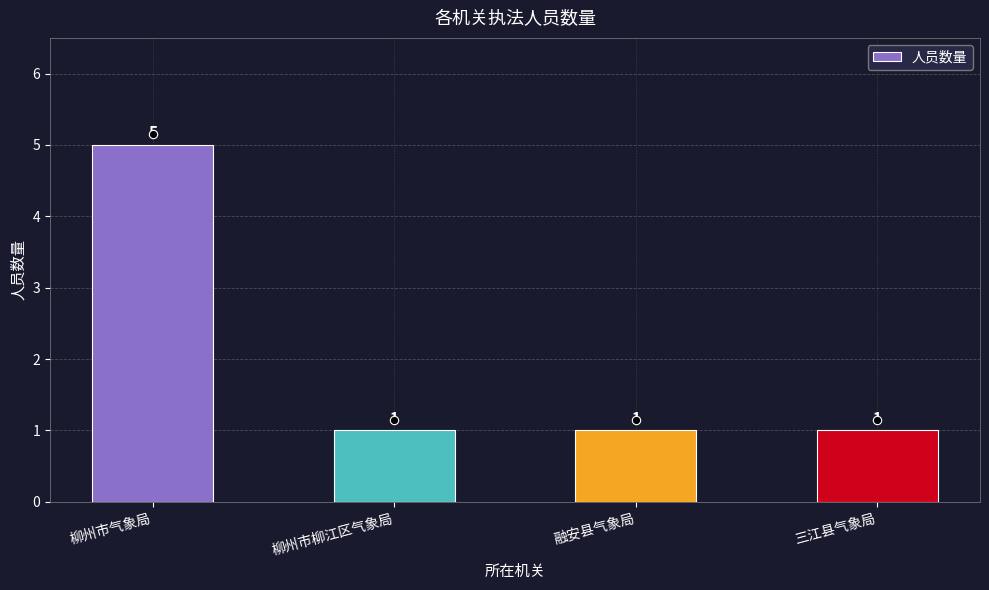

Approximately how many times larger is the value at 柳州市柳江区气象局 compared to 融安县气象局?

1.0